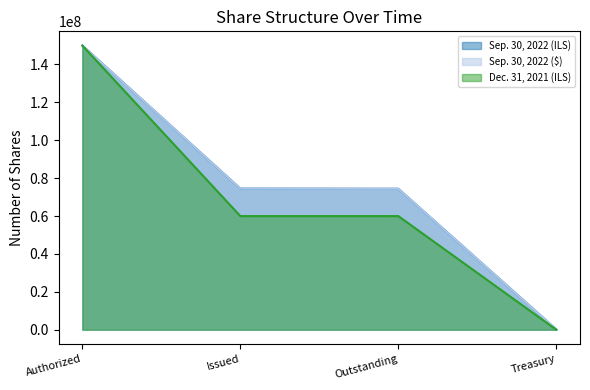

True or false: Sep. 30, 2022 ($) and Dec. 31, 2021 (ILS) cross at least once.

False